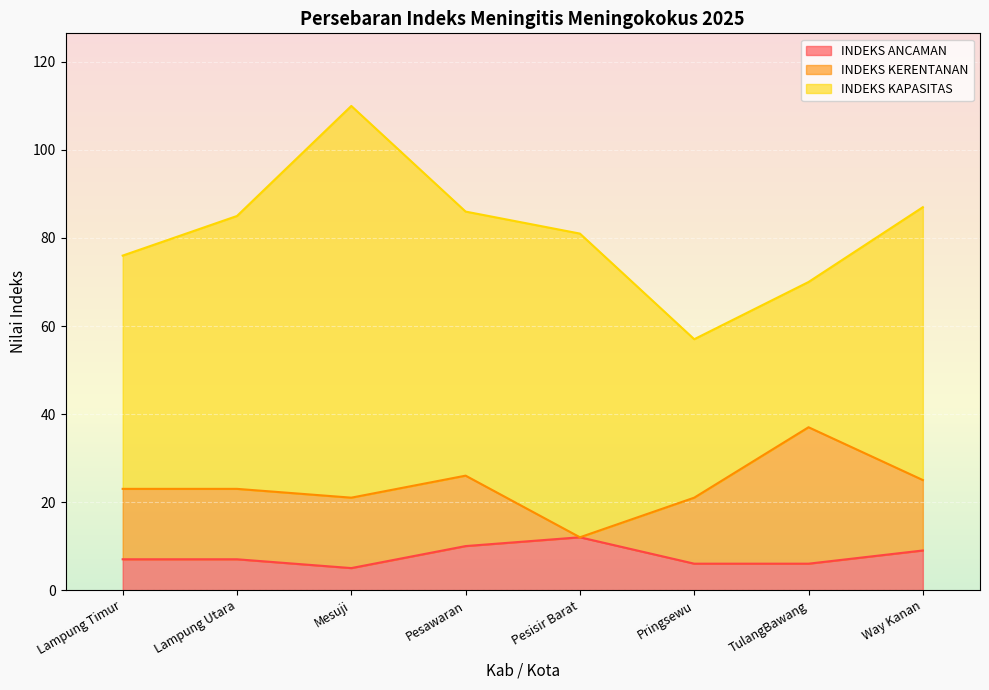

Which series has the widest spread of values?

INDEKS KAPASITAS